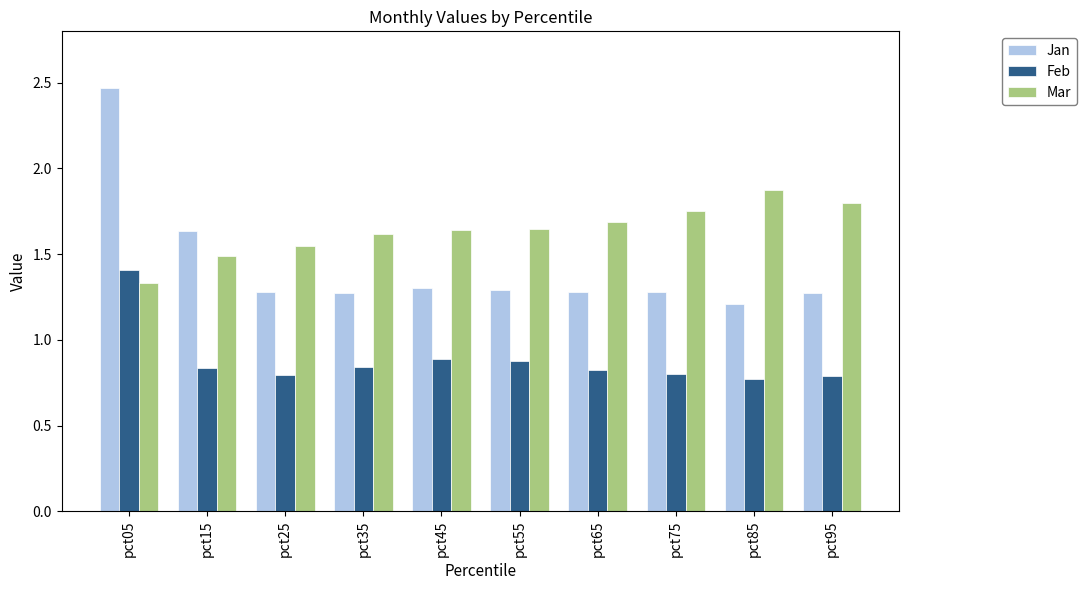

What is the total value across all series at pct05?

5.2